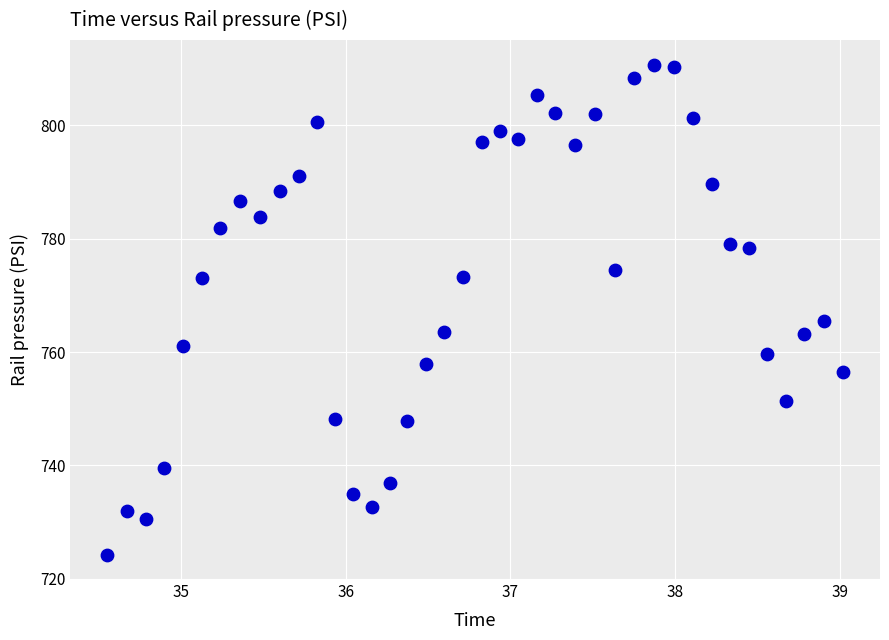

What Y value in the scatter plot is closest to 767?

765.4